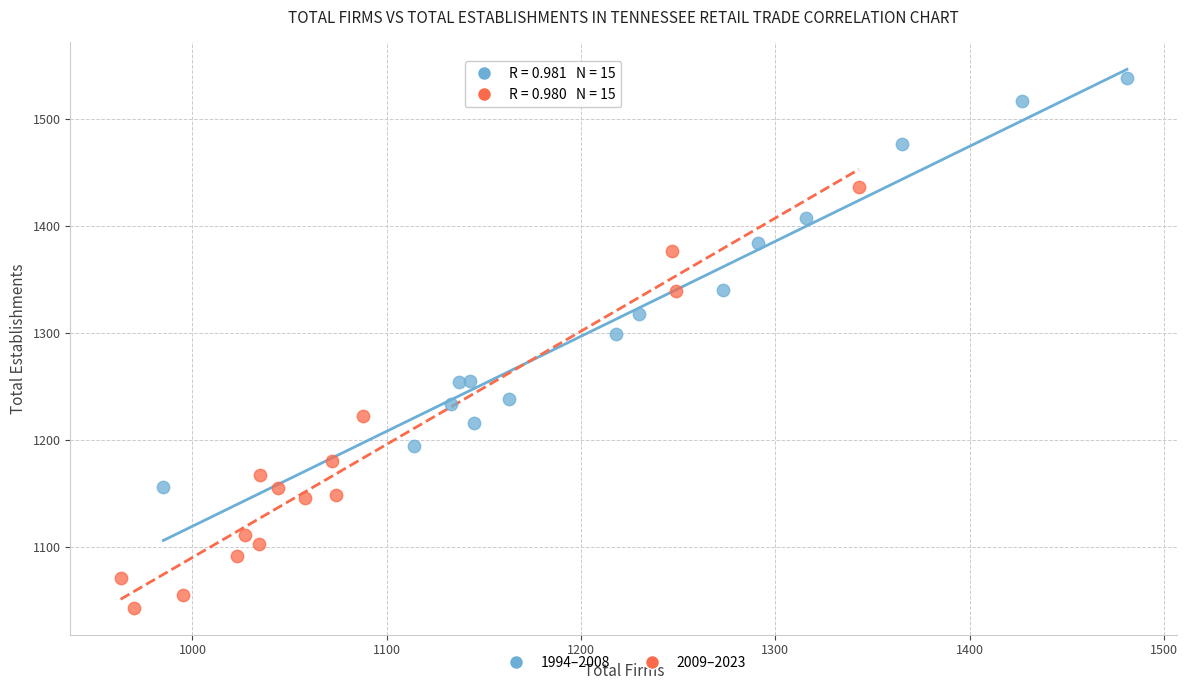

Which series has the largest Y range (max minus min)?

2009–2023